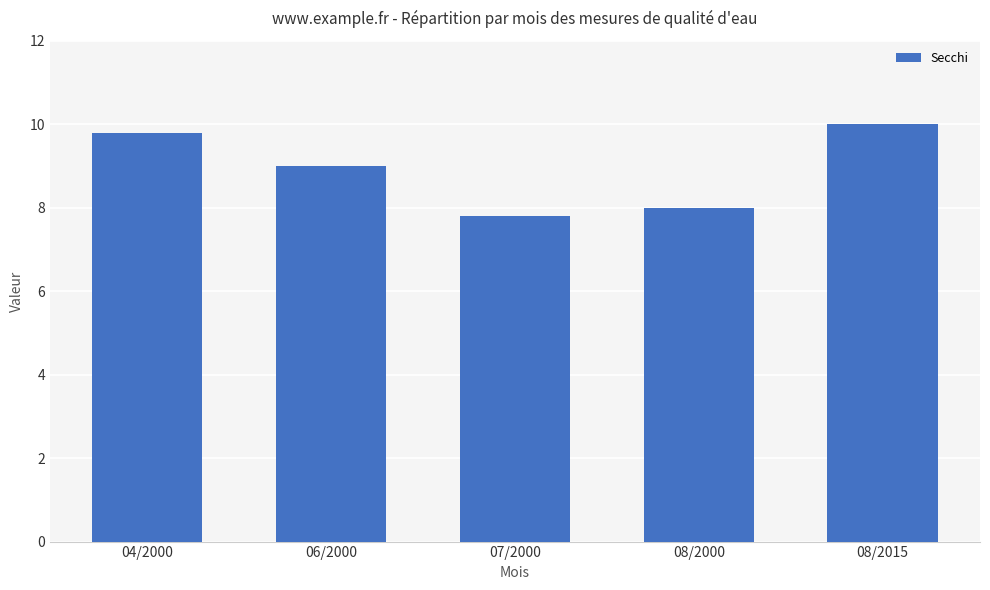

Count the number of data series in this chart.

1